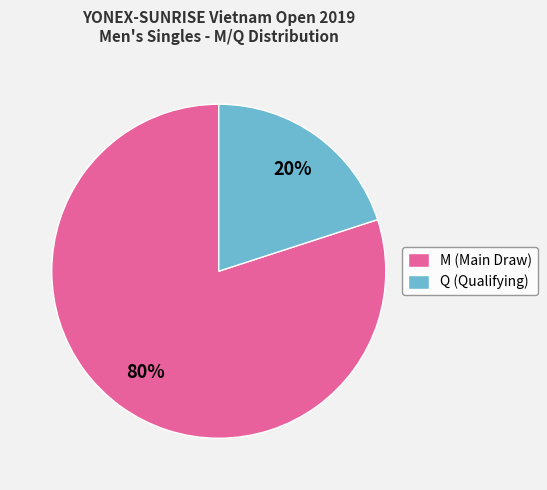

True or false: M accounts for 80% of the total.

True